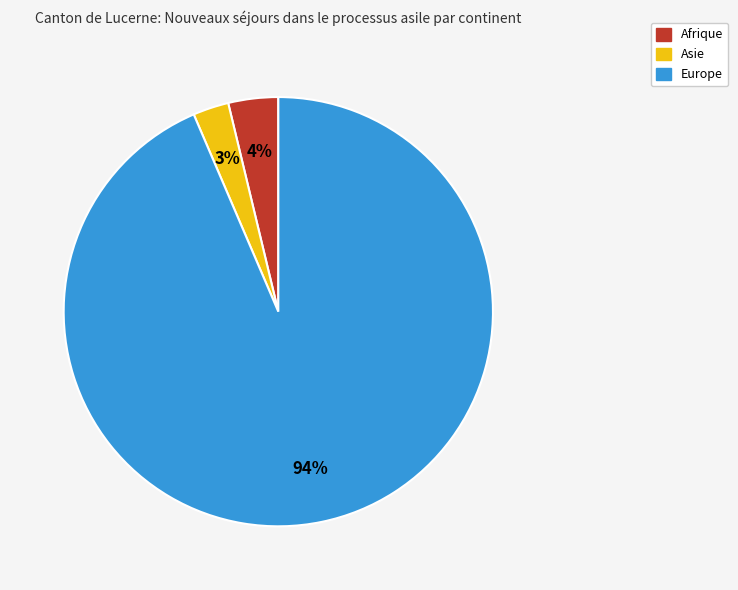

Count the number of slices in the pie.

3